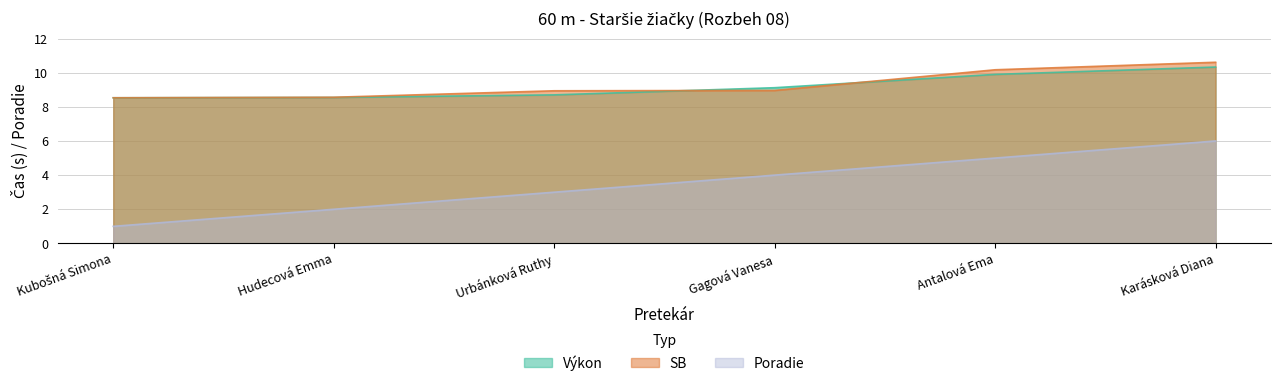

Which series has the largest range (max minus min)?

Poradie